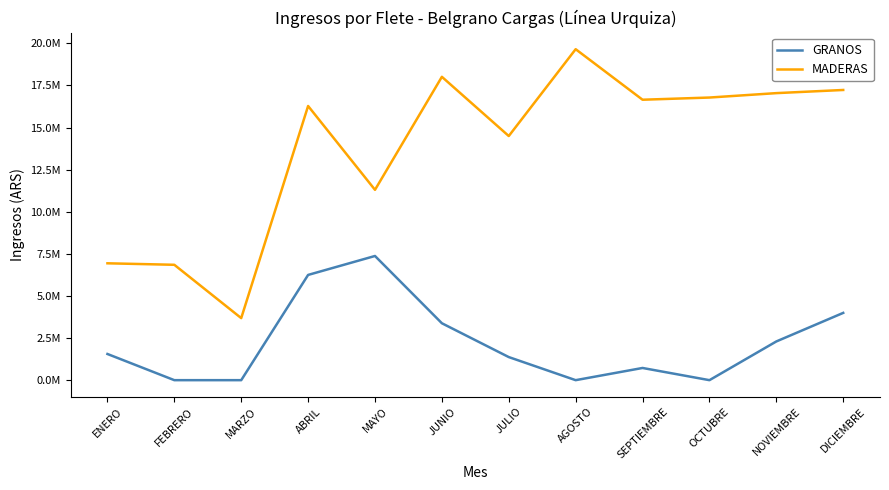

Is this an area chart (filled region under the line)?

No